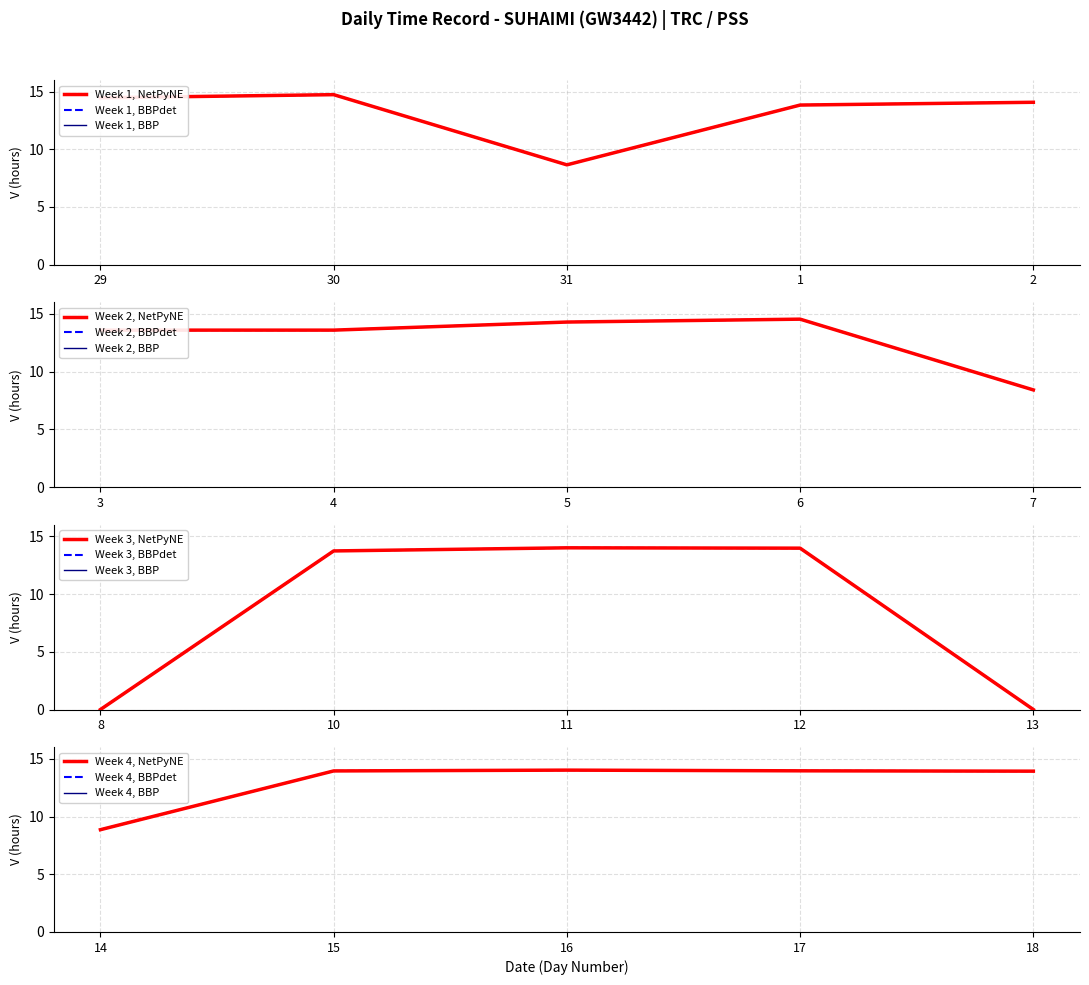

How many points are lower than both their immediate neighbors (excluding endpoints)?

3